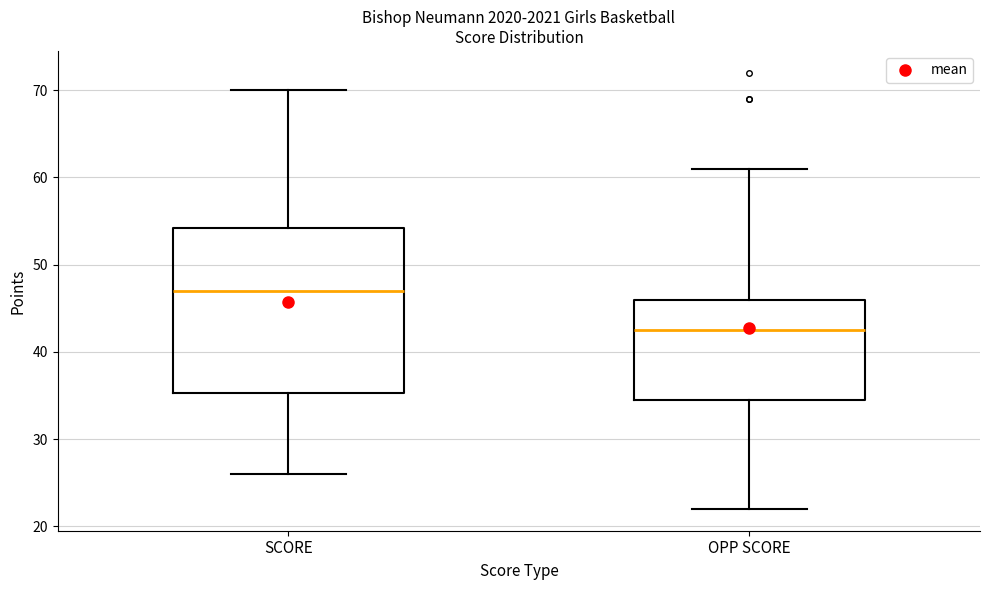

Reading left to right, read every box against the y-axis: the position of its median line, the range the box covers, and the ends of its whiskers. The values are not printed on the chart, so give them approximately, as read against the axis.

SCORE: median 47, box 35 to 54, whiskers 26 to 70
OPP SCORE: median 43, box 35 to 46, whiskers 22 to 61